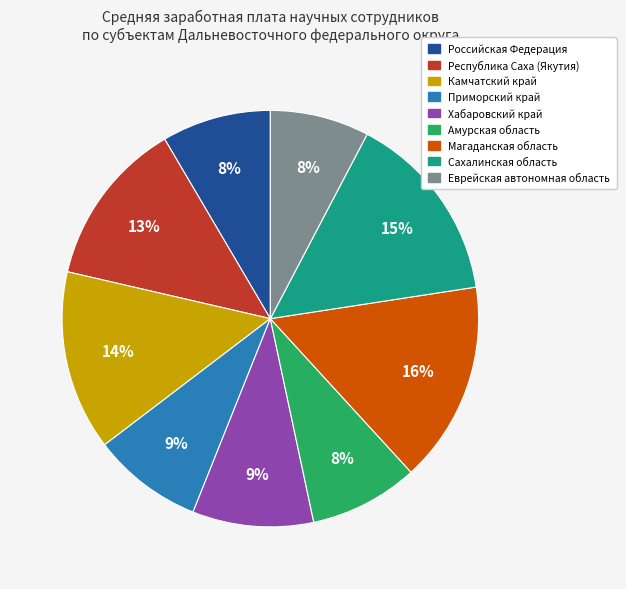

Is it true that Республика Саха (Якутия) is 13% of the pie?

True